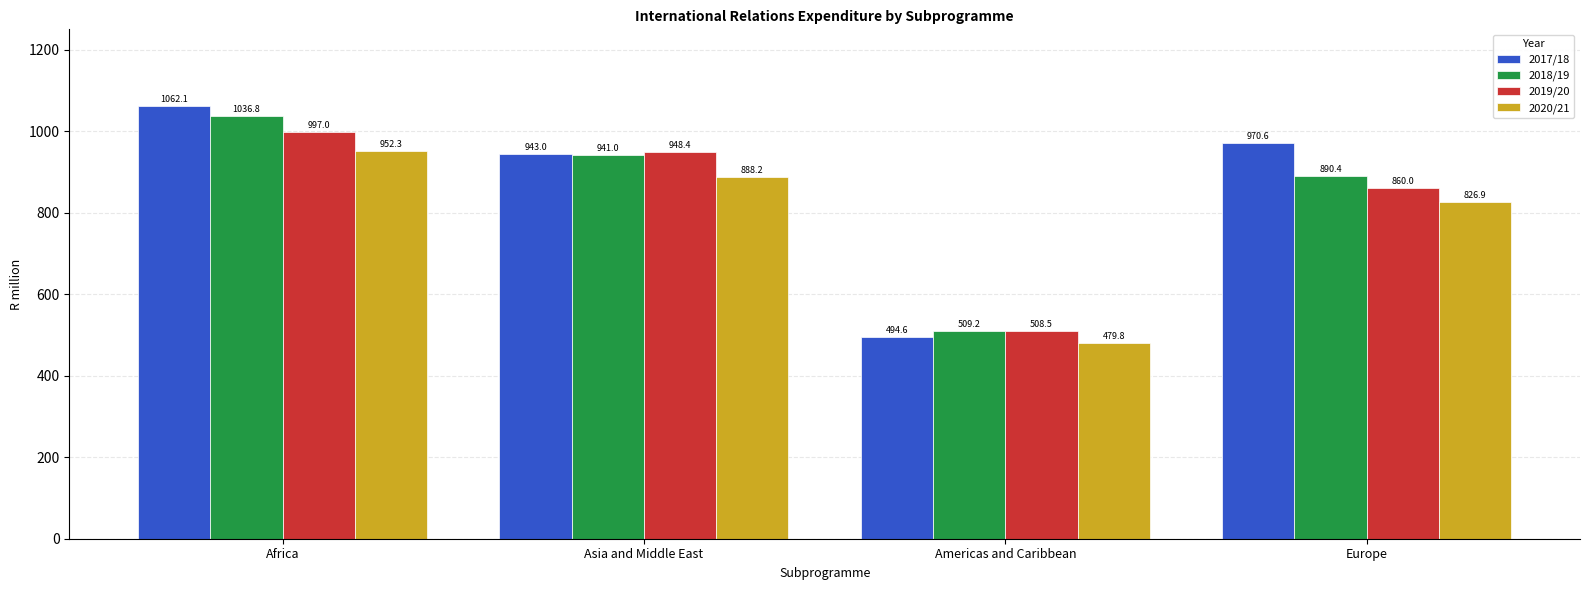

What is the label of the 2nd bar from the right?

Americas and Caribbean